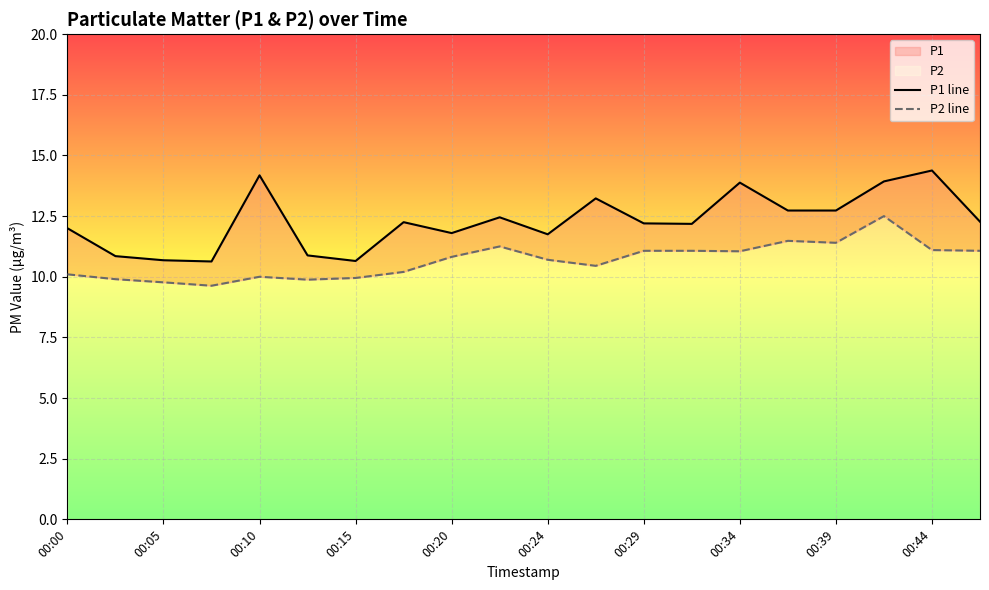

Which series has the largest range (max minus min)?

P1 line